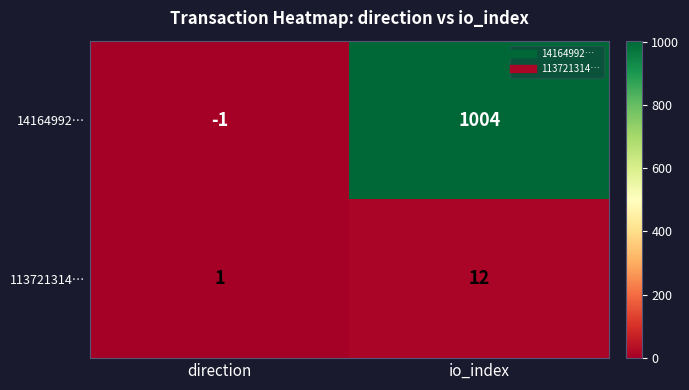

What is the total value across all series at io_index?

1016